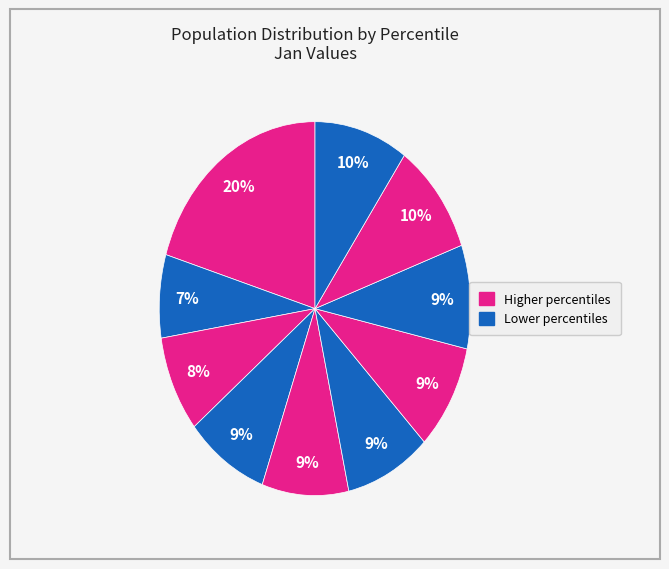

How many segments does this pie chart have?

10